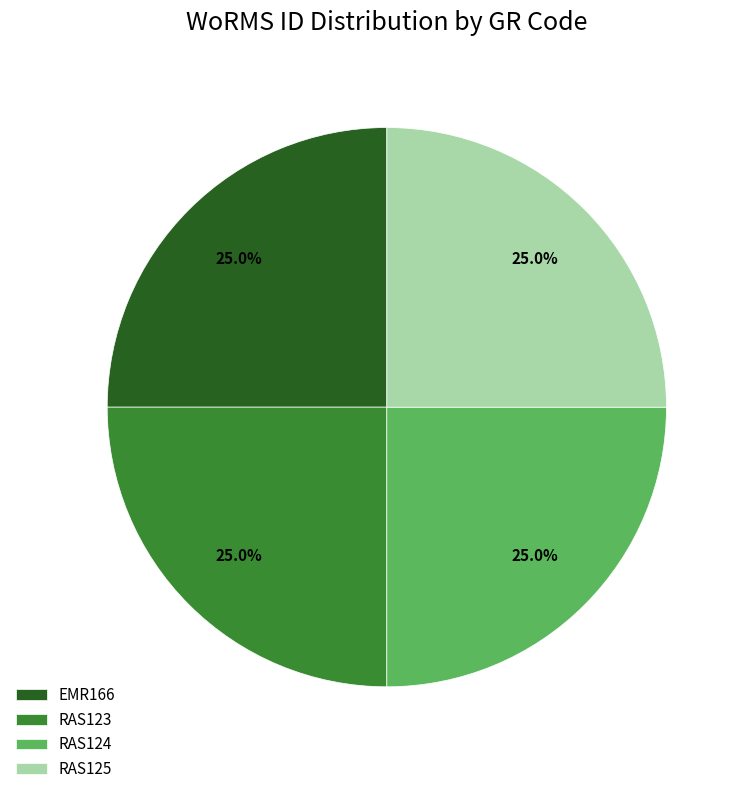

Count the number of slices in the pie.

4